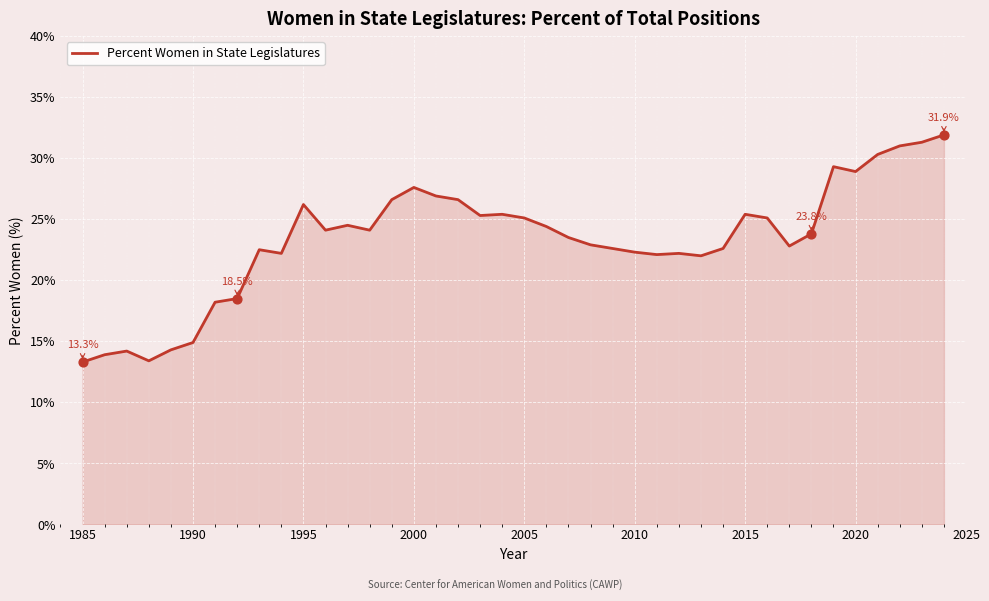

What is the maximum value shown in the chart?

31.9